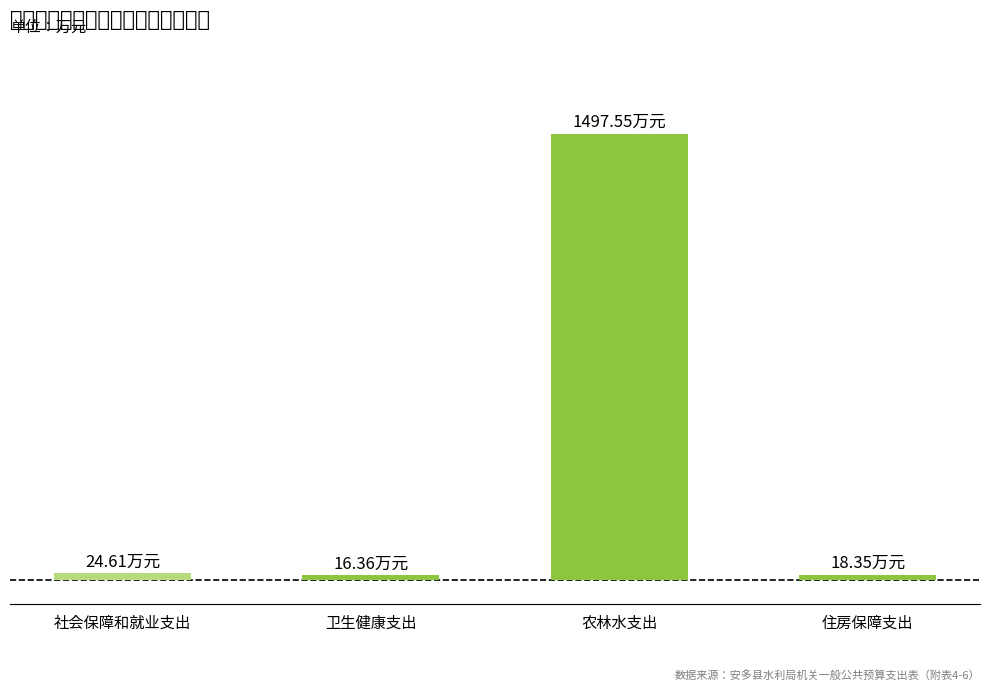

What is the sum of the values at 住房保障支出 and 农林水支出?

1515.9